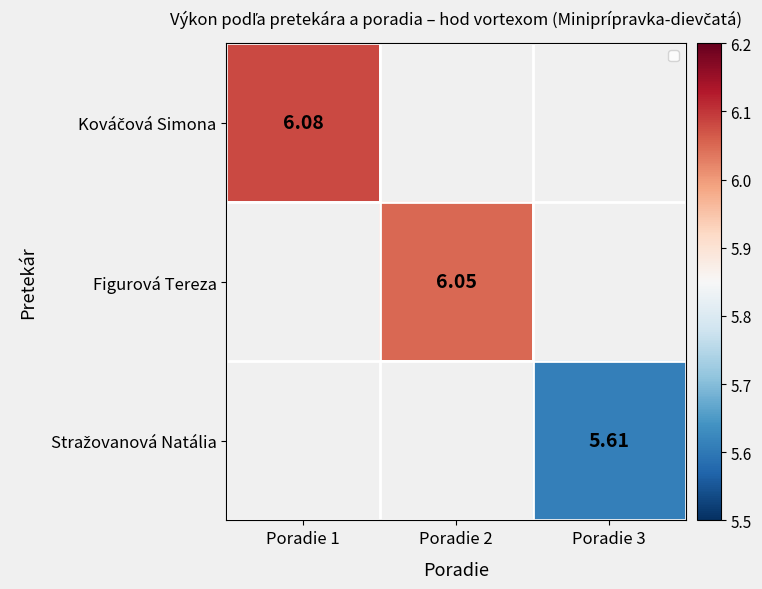

How many distinct data groups are displayed?

3